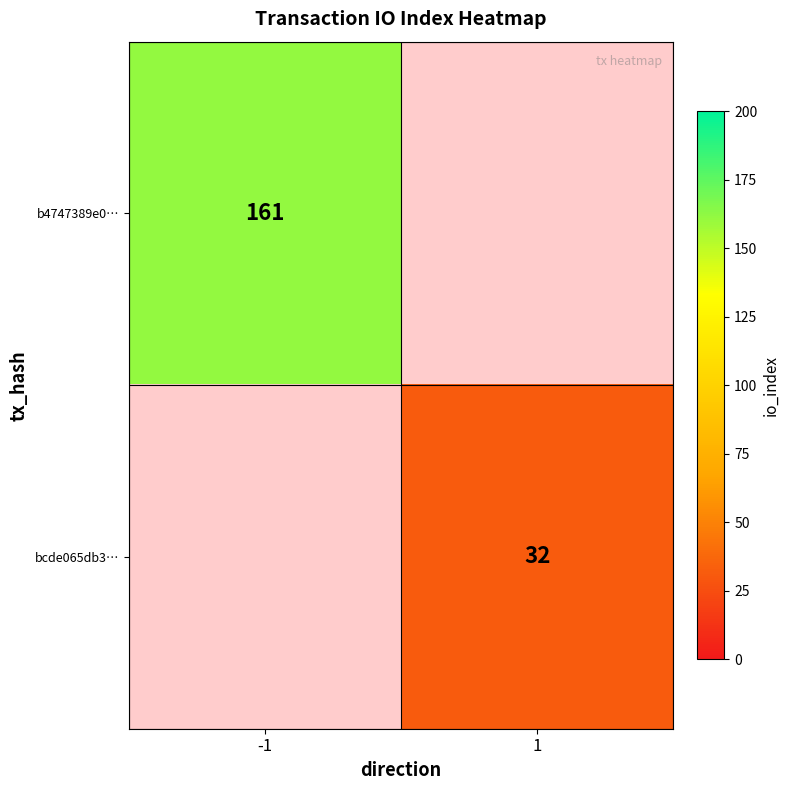

What is the maximum value shown in the chart?

161.0